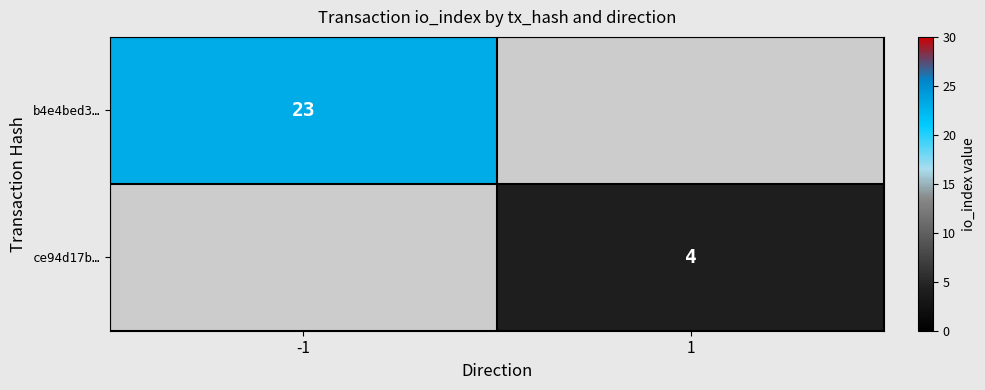

Is the value of ce94d17b… at 1 greater than the value of b4e4bed3… at -1?

No